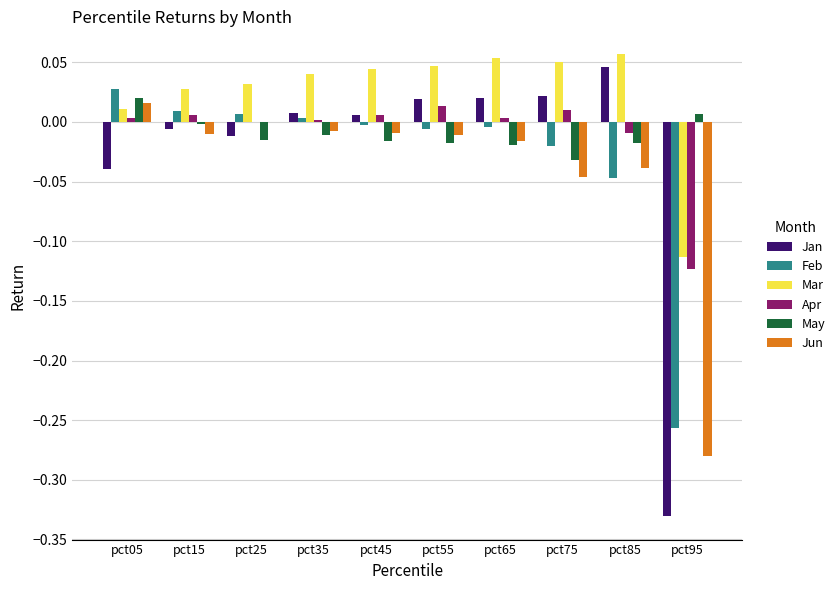

Which category has the highest value in the Jun series?

pct05